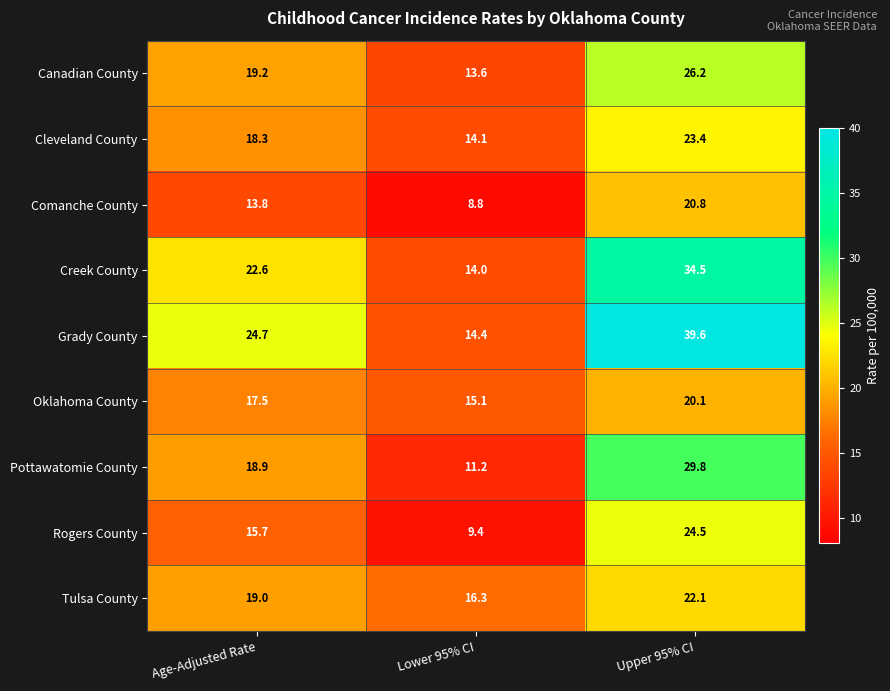

Which series has the widest spread of values?

Grady County